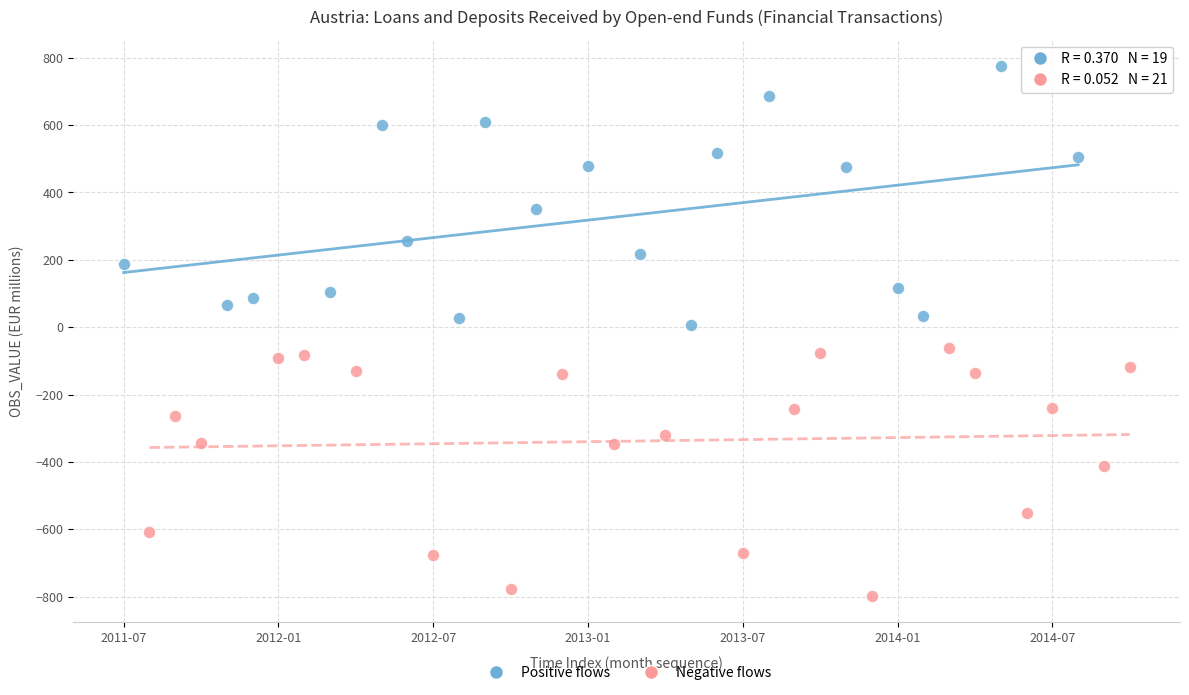

Which series reaches the maximum Y coordinate?

Positive flows